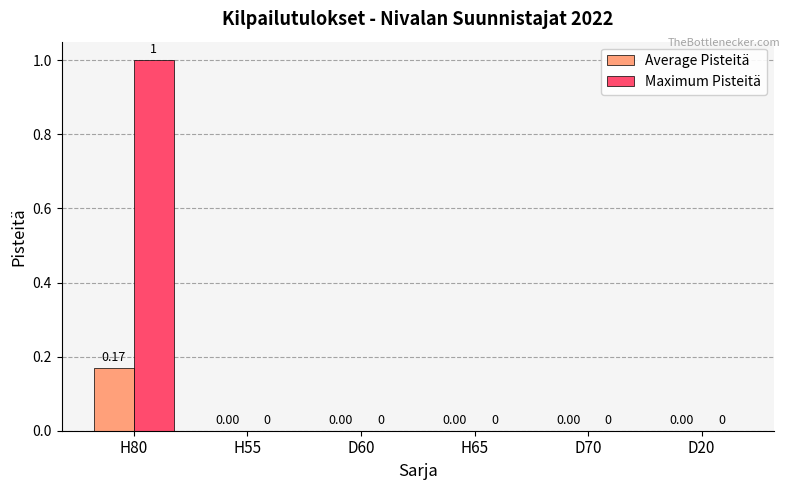

The Maximum Pisteitä series shows -0.6 at D20. True or false?

False